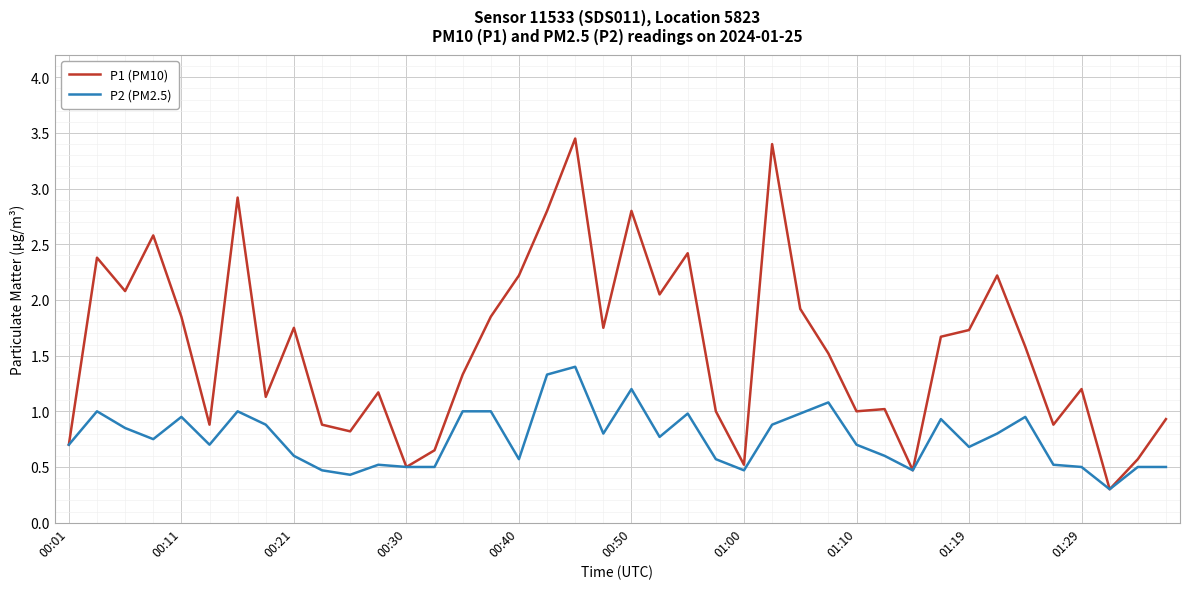

What is the smallest value displayed?

0.3